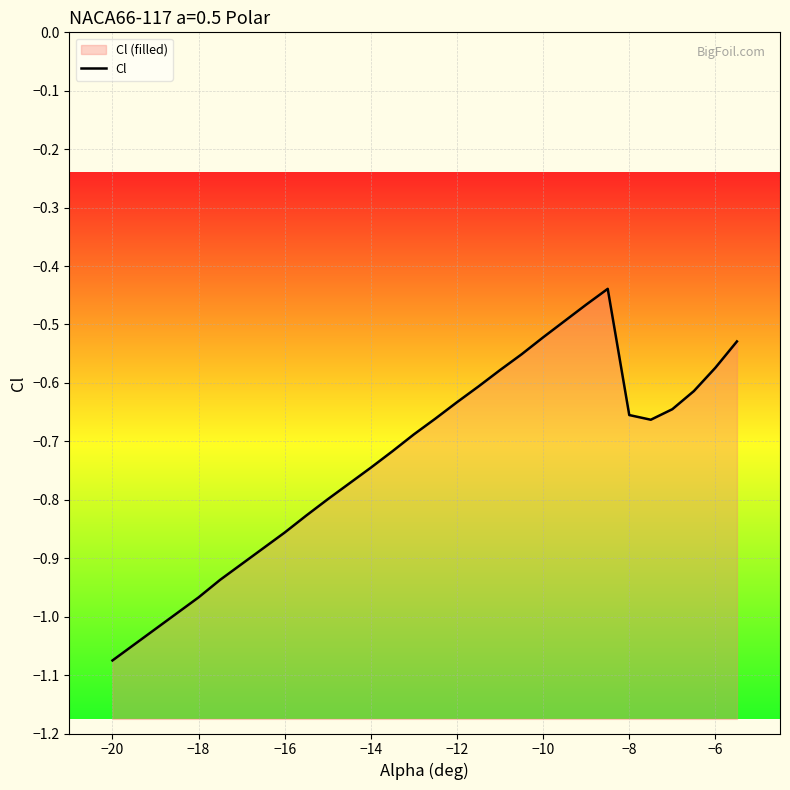

Reading left to right, what are all the values shown in this chart?

-1.1	-1.0	-1.0	-1.0	-1.0	-0.9	-0.9	-0.9	-0.9	-0.8	-0.8	-0.8	-0.7	-0.7	-0.7	-0.7	-0.6	-0.6	-0.6	-0.6	-0.5	-0.5	-0.5	-0.4	-0.7	-0.7	-0.6	-0.6	-0.6	-0.5